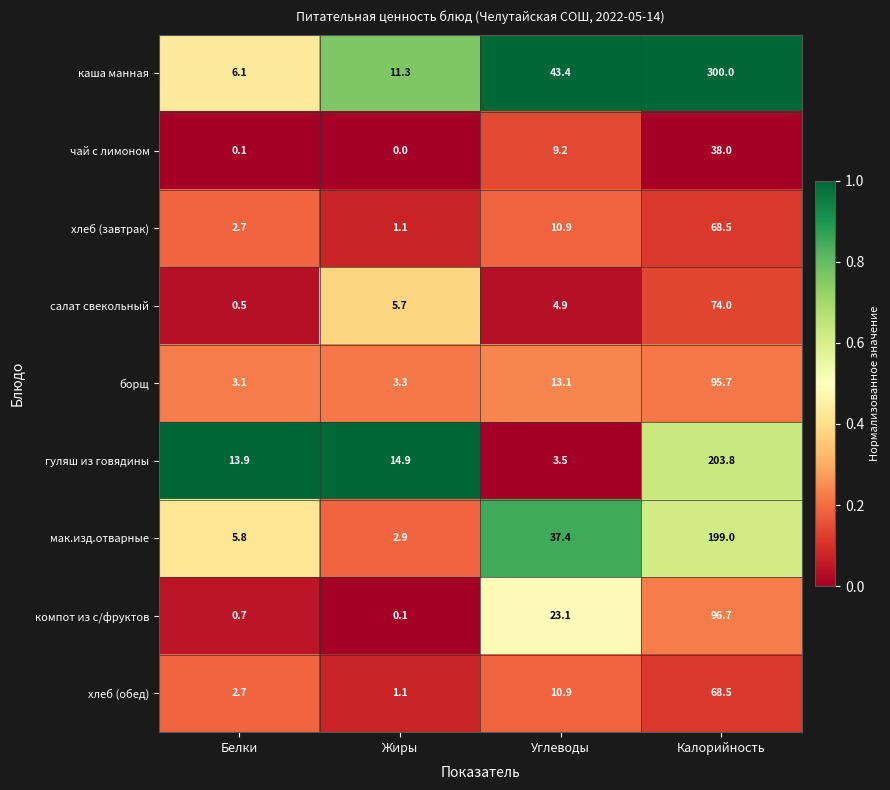

True or false: борщ has a value of 0.8 at Жиры.

False